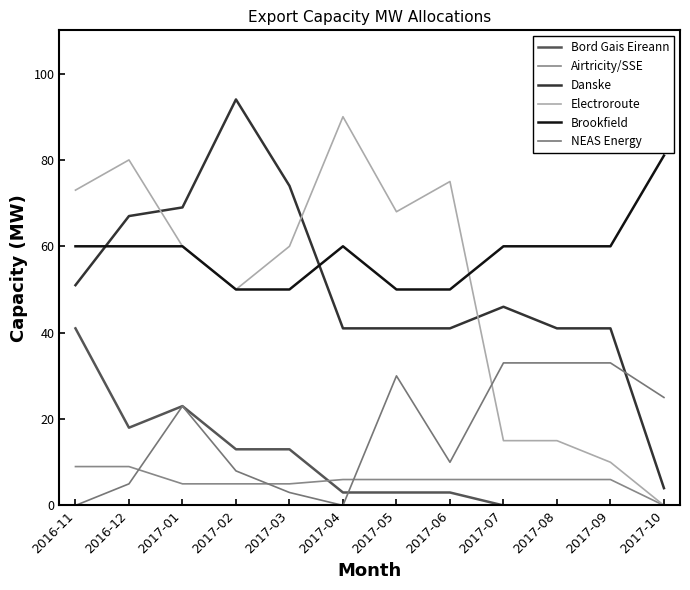

What is the difference between the maximum and second lowest values in the Electroroute series?

80